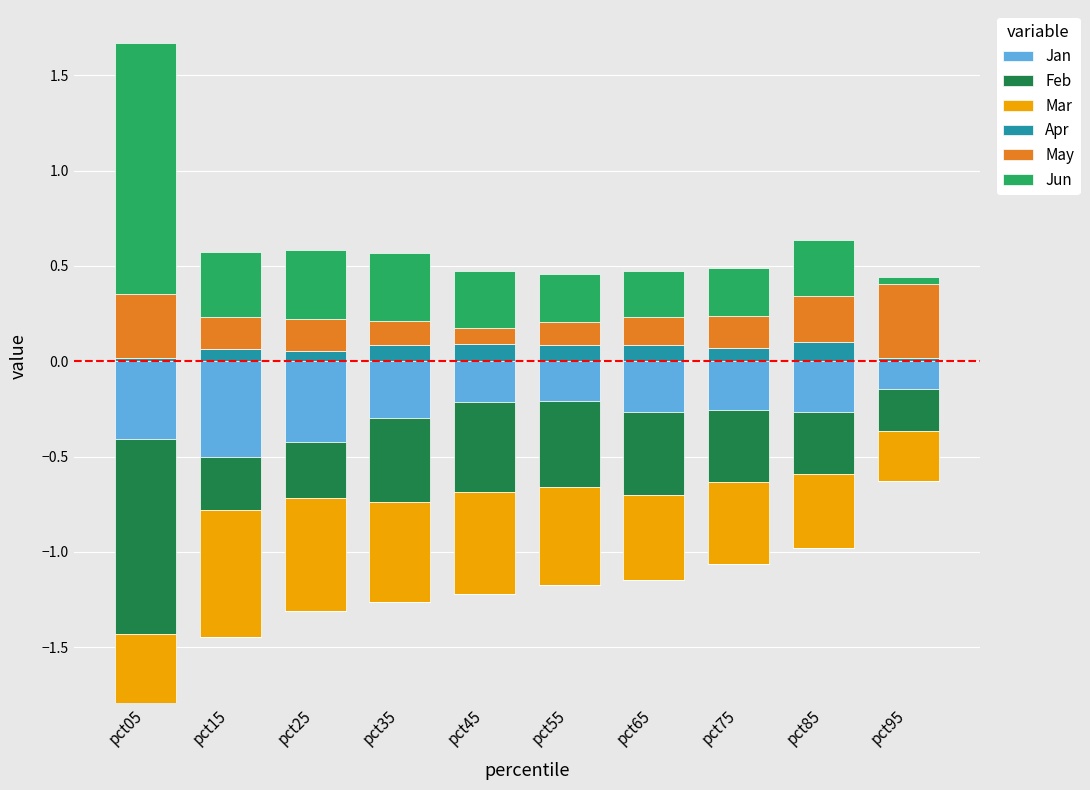

The value of Apr at pct45 is 0.1. True or false?

False